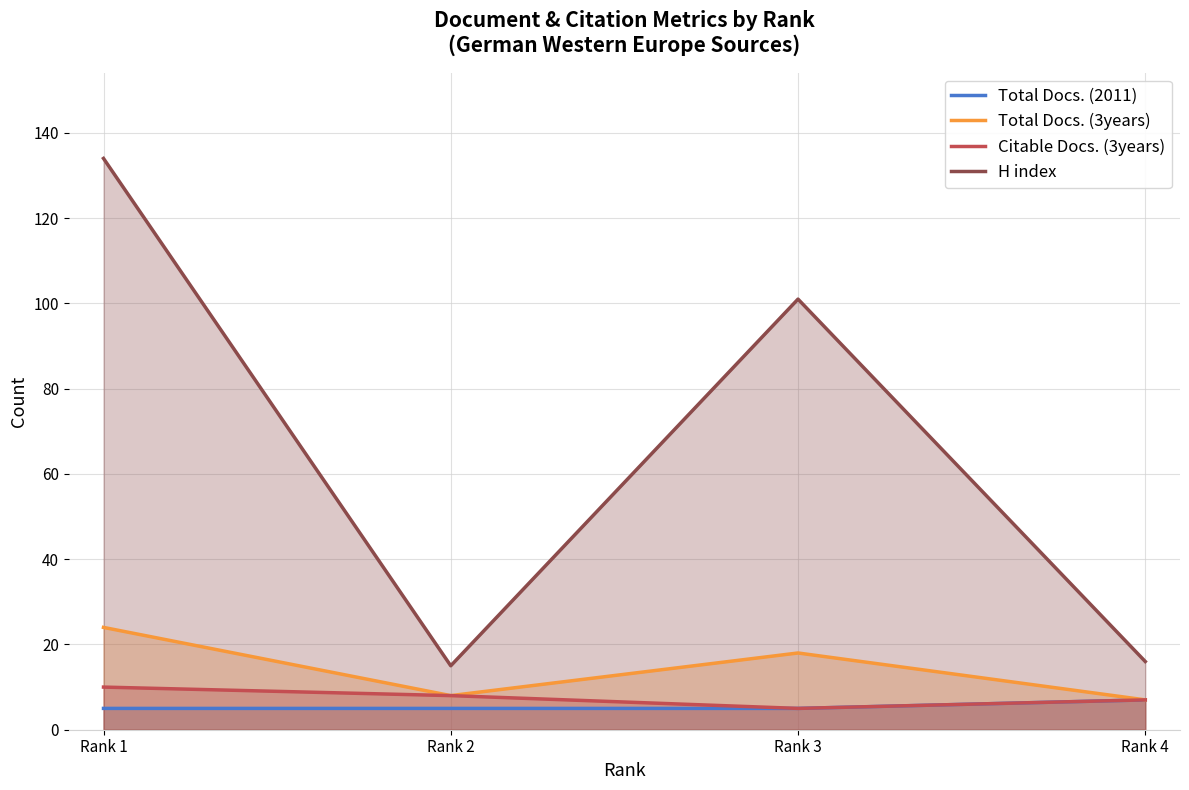

What value does the H index series have at Rank 4, to the nearest 5?

15